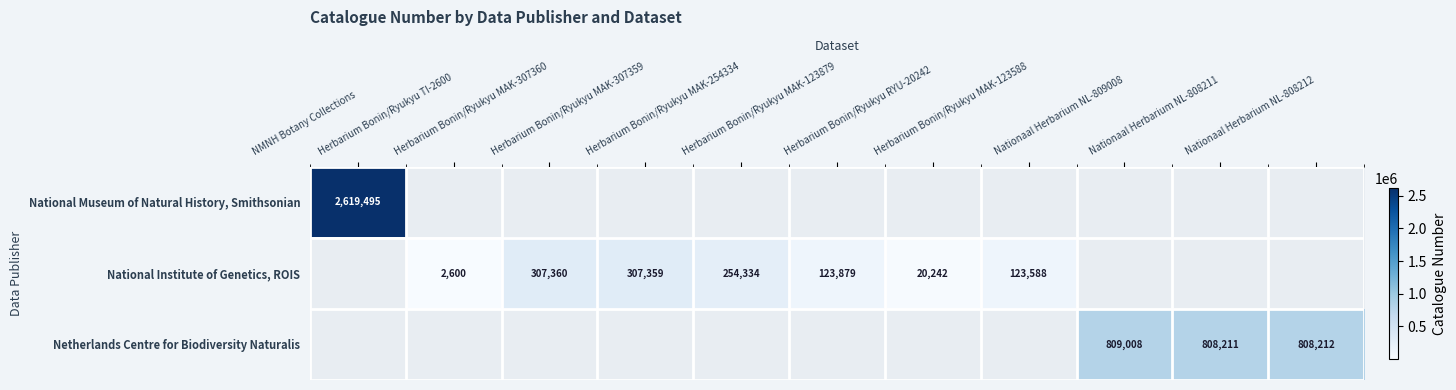

What is the maximum value shown in the chart?

2619495.0